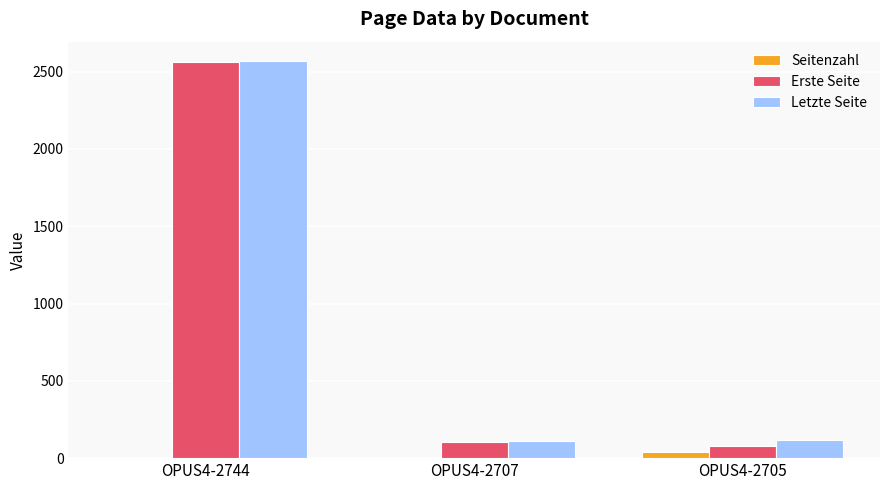

What is the maximum value shown in the chart?

2565